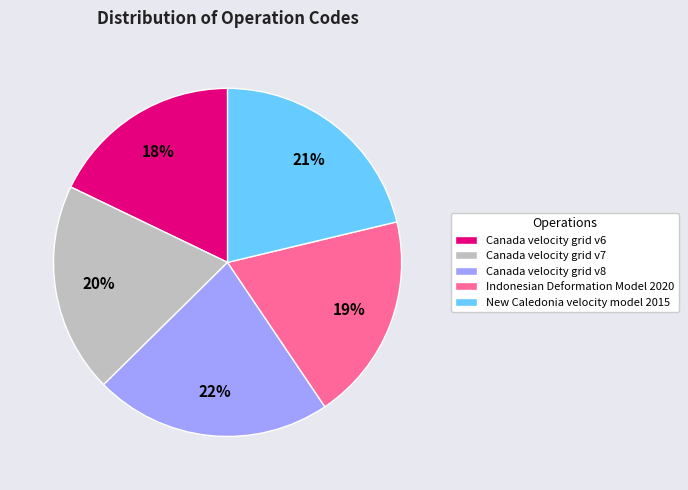

Which category has the biggest portion of the pie?

Canada velocity grid v8